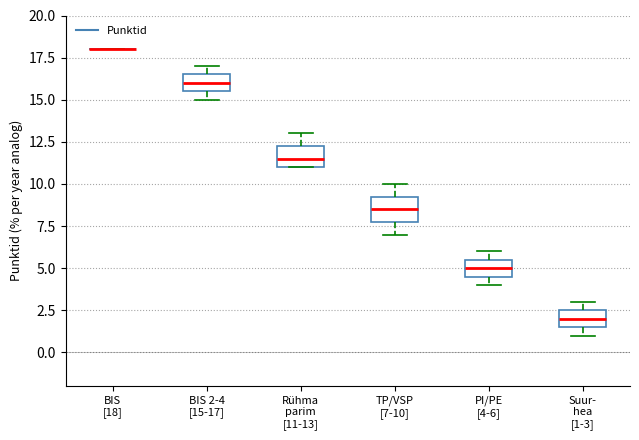

Reading left to right, read every box against the y-axis: the position of its median line, the range the box covers, and the ends of its whiskers. The values are not printed on the chart, so give them approximately, as read against the axis.

BIS [18]: box collapsed to a line at 18.0, whiskers 18.0 to 18.0
BIS 2-4 [15-17]: median 16.0, box 15.5 to 16.5, whiskers 15.0 to 17.0
Rühma parim [11-13]: median 11.5, box 11.0 to 12.5, whiskers 11.0 to 13.0
TP/VSP [7-10]: median 8.5, box 8.0 to 9.5, whiskers 7.0 to 10.0
PI/PE [4-6]: median 5.0, box 4.5 to 5.5, whiskers 4.0 to 6.0
Suur- hea [1-3]: median 2.0, box 1.5 to 2.5, whiskers 1.0 to 3.0